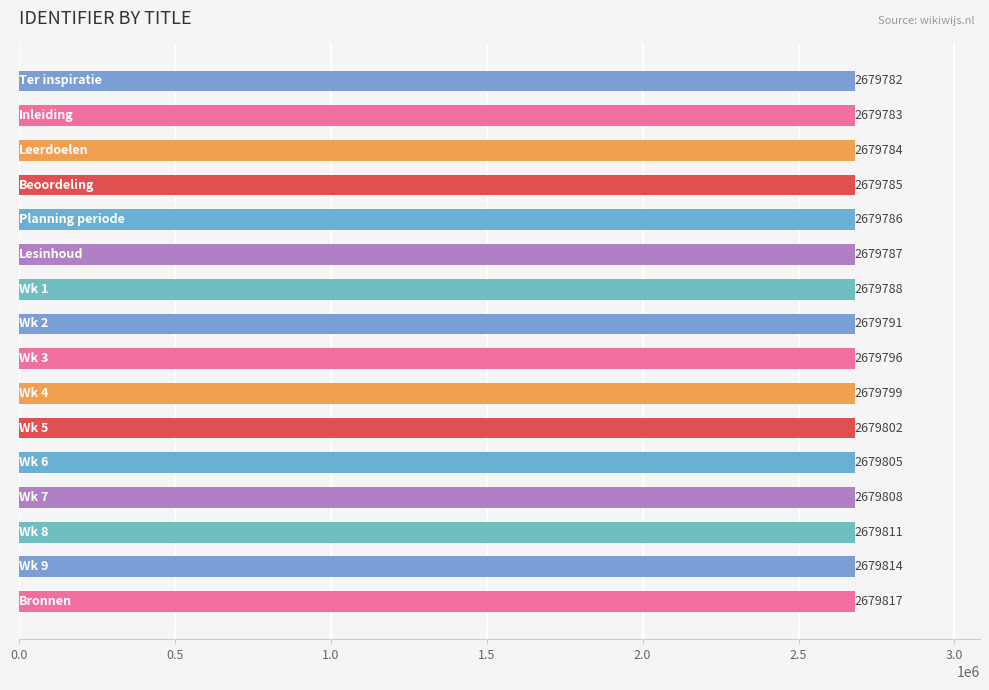

Reading top to bottom, list all the values displayed in this chart.

2679782	2679783	2679784	2679785	2679786	2679787	2679788	2679791	2679796	2679799	2679802	2679805	2679808	2679811	2679814	2679817